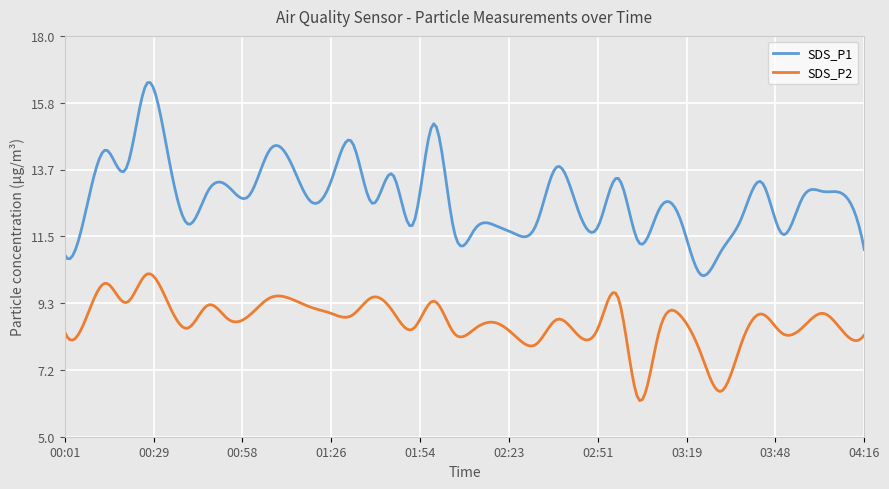

Which series has the largest total across all categories?

SDS_P1